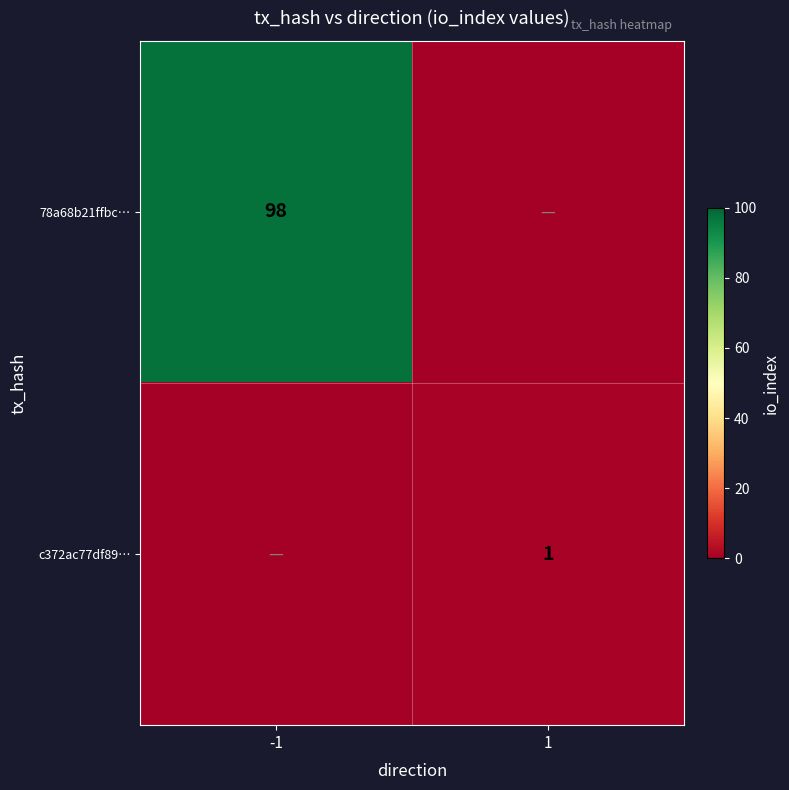

The 78a68b21ffbc… series shows 98 at -1. True or false?

True